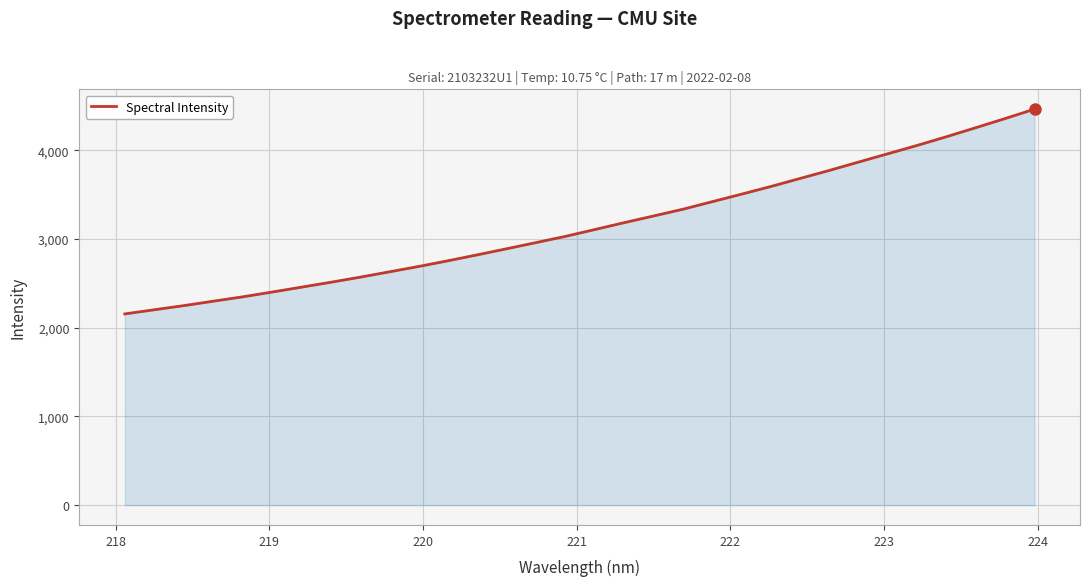

What is the smallest value displayed?

2154.9